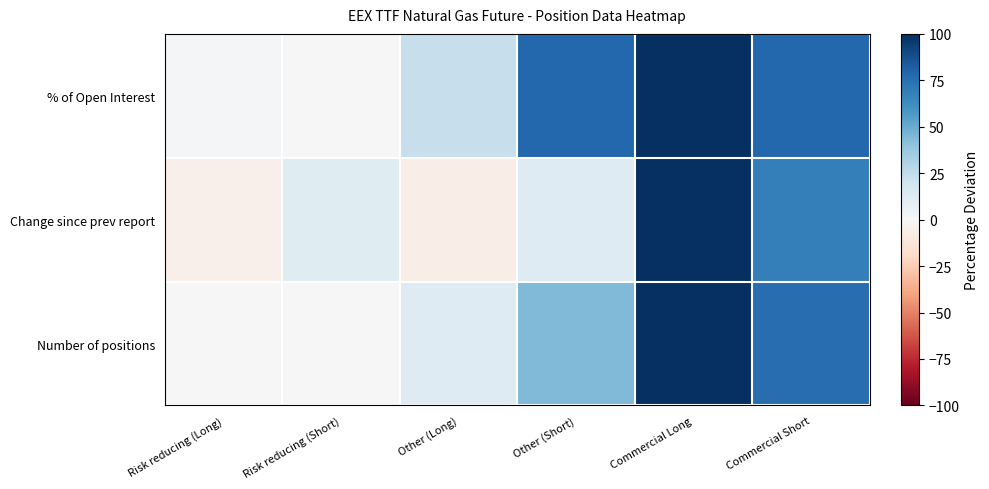

Reading left to right, extract all data points from this chart.

% of Open Interest: Risk reducing (Long)=1.2	Risk reducing (Short)=0.6	Other (Long)=23.4	Other (Short)=78.8	Commercial Long=100.0	Commercial Short=78.7
Change since prev report: Risk reducing (Long)=-5.1	Risk reducing (Short)=12.1	Other (Long)=-6.3	Other (Short)=13.2	Commercial Long=100.0	Commercial Short=68.1
Number of positions: Risk reducing (Long)=0.7	Risk reducing (Short)=0.3	Other (Long)=13.1	Other (Short)=43.9	Commercial Long=100.0	Commercial Short=76.4